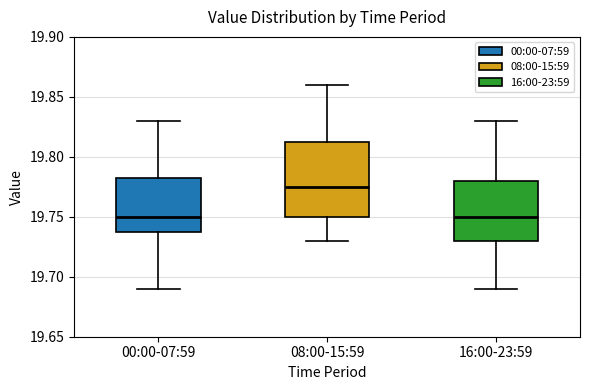

Reading left to right, transcribe this box plot: for each box, give where its median line is, the range the box spans, and where its two whiskers end, as read against the y-axis. The values are not printed on the chart, so give them approximately, as read against the axis.

00:00-07:59: median 19.750, box 19.740 to 19.785, whiskers 19.690 to 19.830
08:00-15:59: median 19.775, box 19.750 to 19.815, whiskers 19.730 to 19.860
16:00-23:59: median 19.750, box 19.730 to 19.780, whiskers 19.690 to 19.830